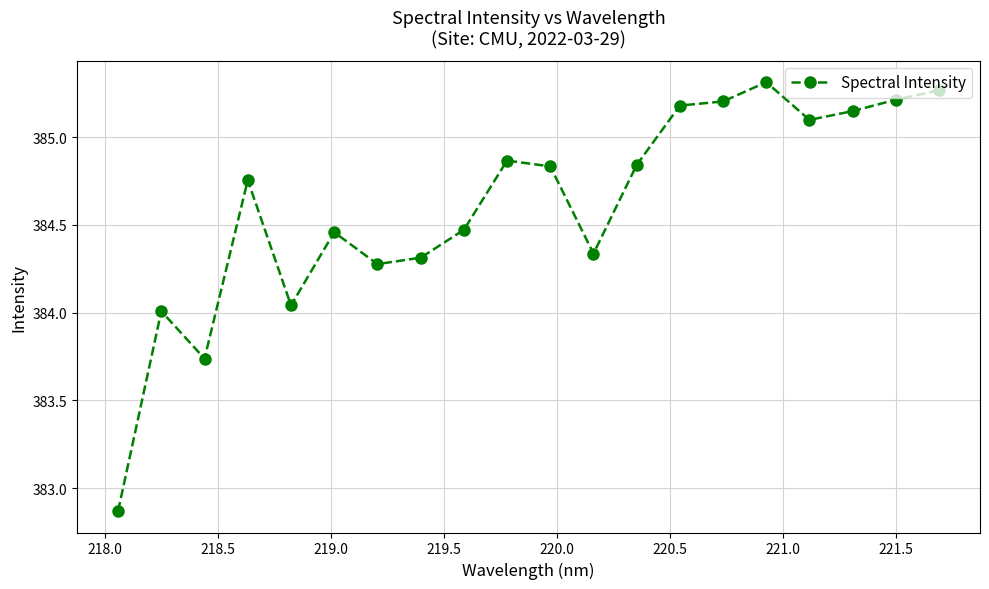

What is the average value?

384.6